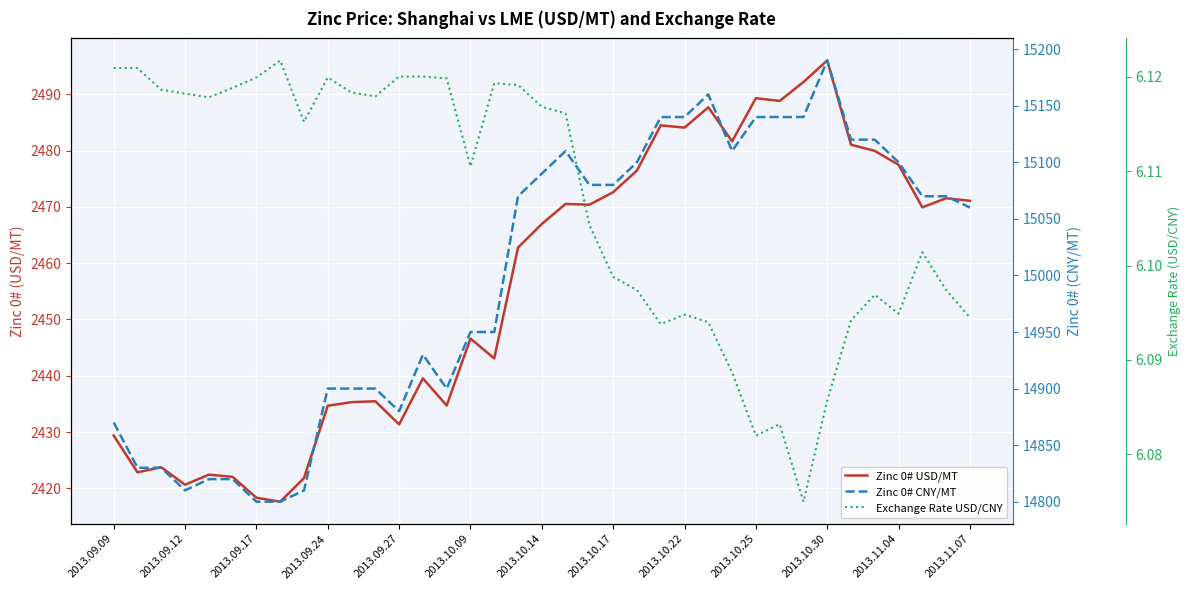

In Zinc 0# USD/MT, how many points are lower than both neighbors (excluding endpoints)?

11